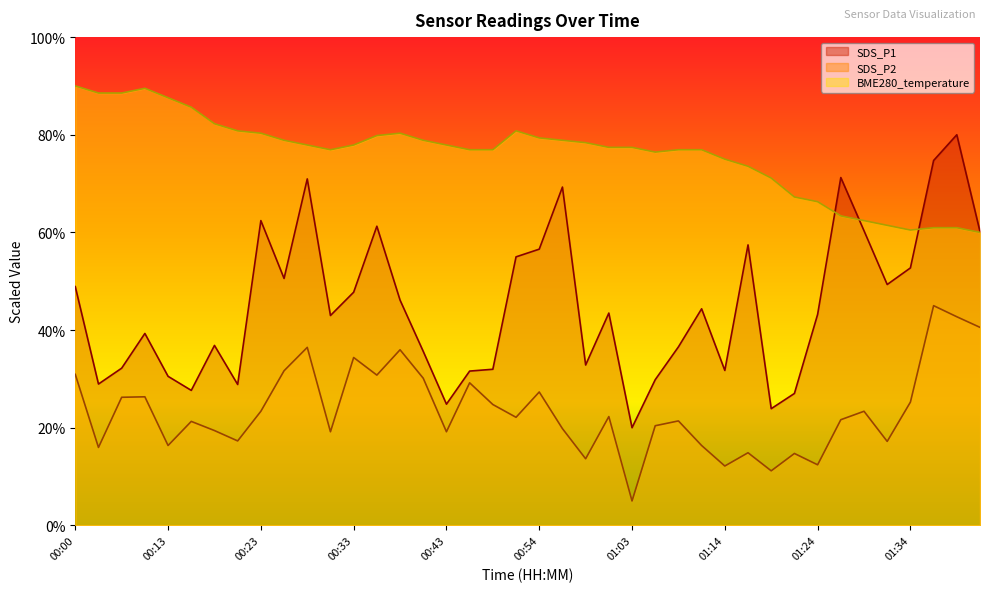

Is the value of SDS_P1 at 01:06 greater than the value of BME280_temperature at 00:18?

No